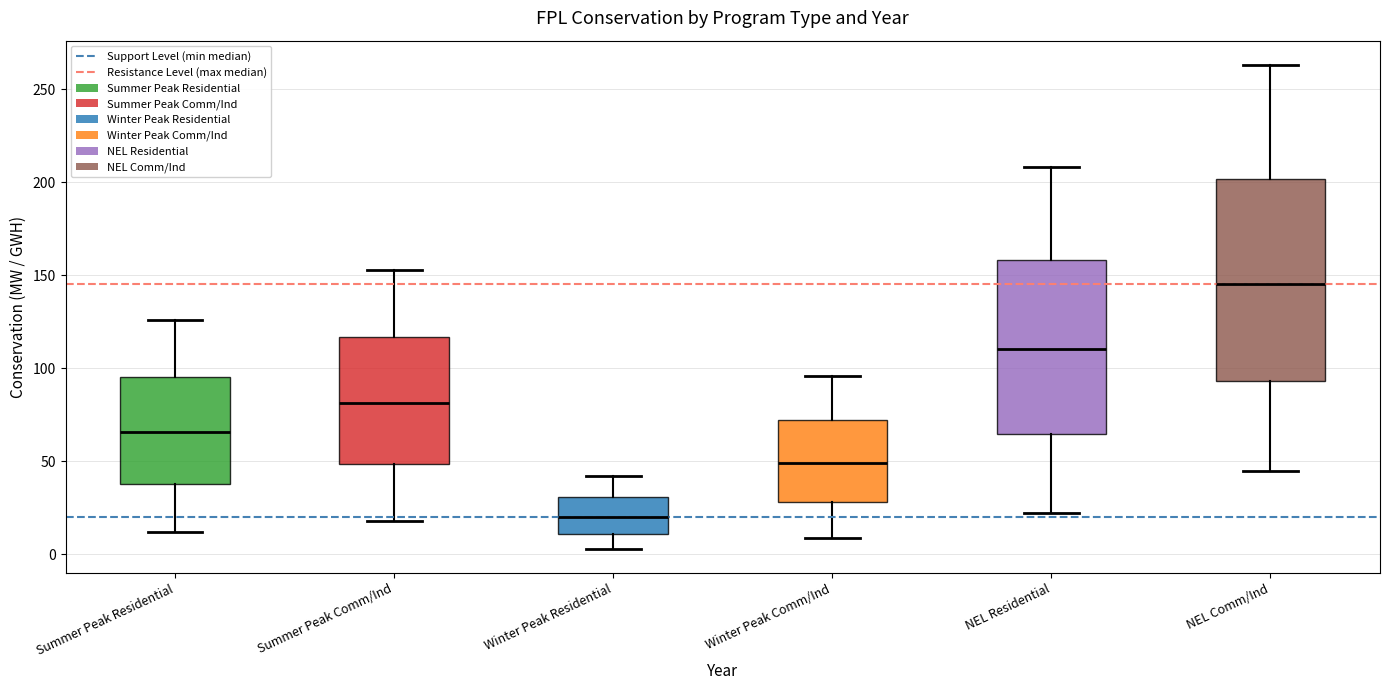

Which box's median line is the highest?

NEL Comm/Ind